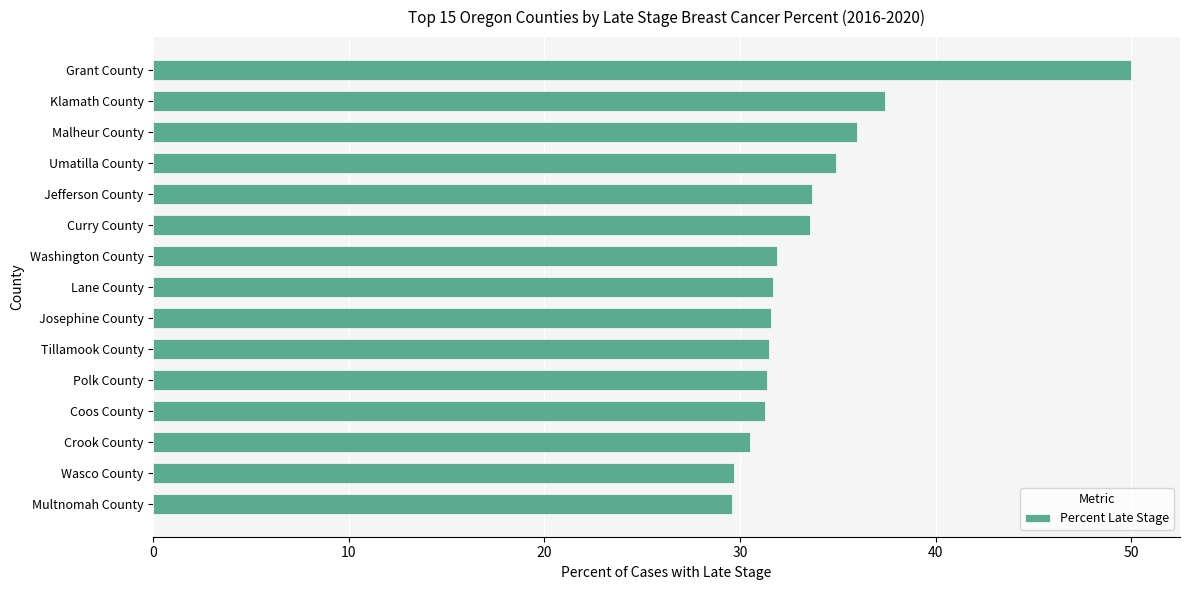

Count the number of values greater than 31.

12